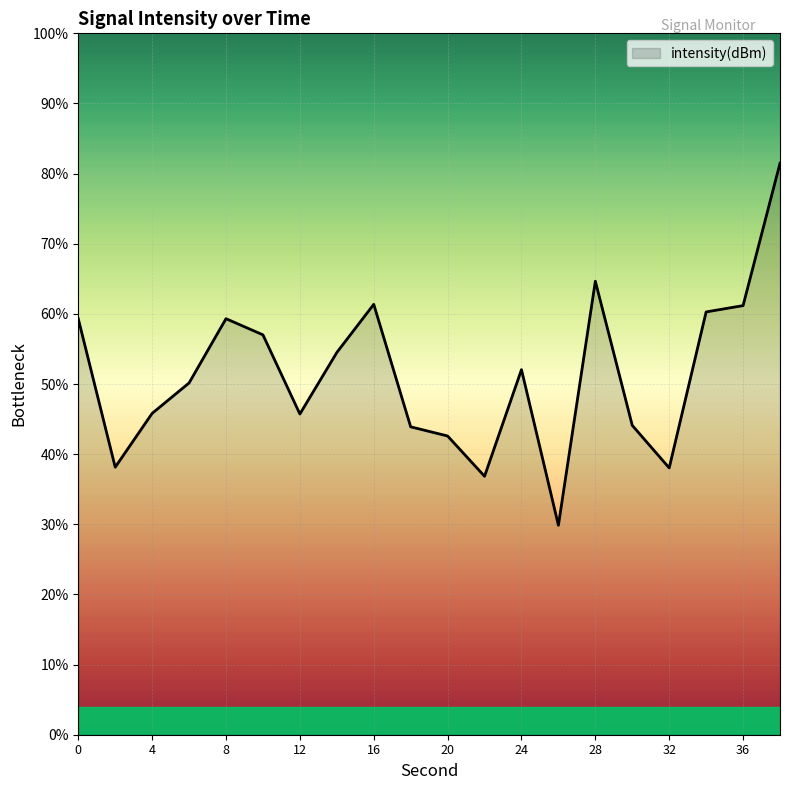

What is the maximum value shown in the chart?

81.5